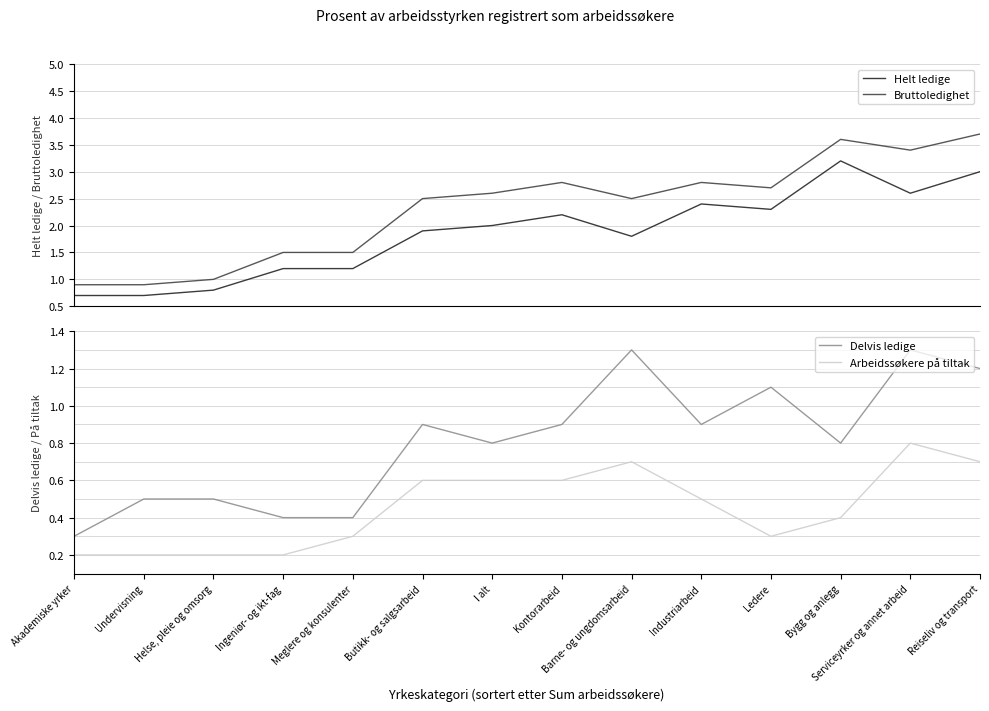

Is the value of Delvis ledige at Industriarbeid greater than the value of Helt ledige at Kontorarbeid?

No